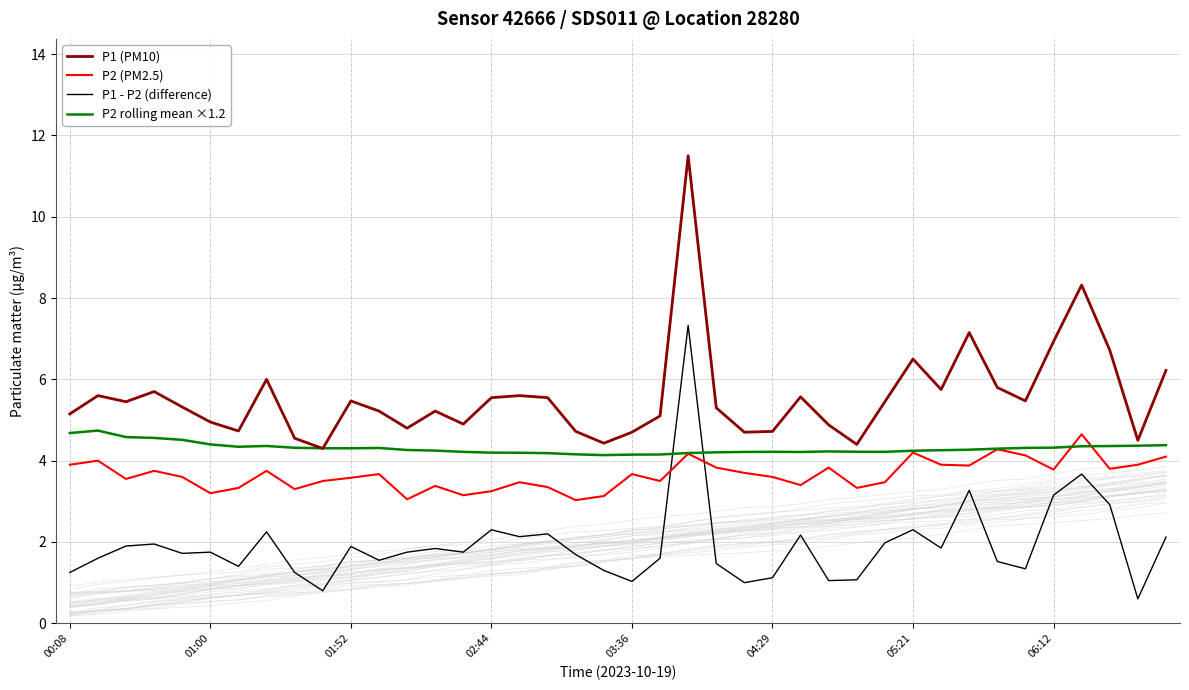

Is the value of P1 - P2 (difference) at 06:12 greater than the value of P1 (PM10) at 06:12?

No